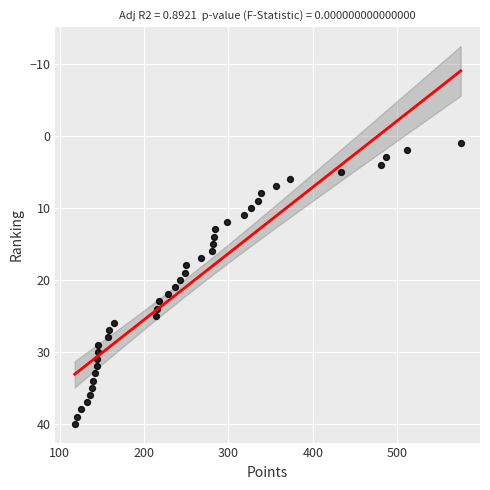

What is the range of Y values (max minus min)?

39